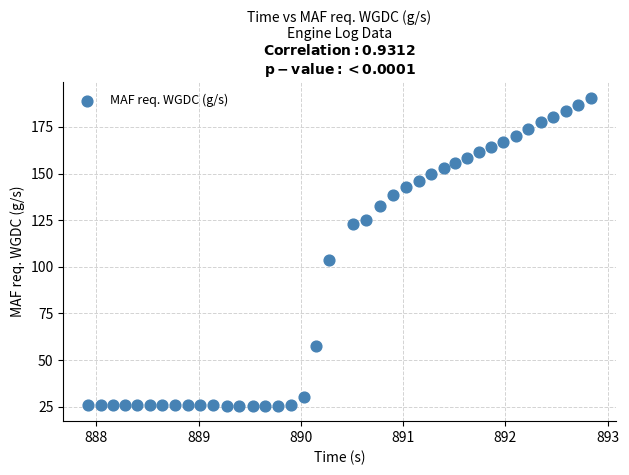

What Y value in the scatter plot is closest to 108?

103.8